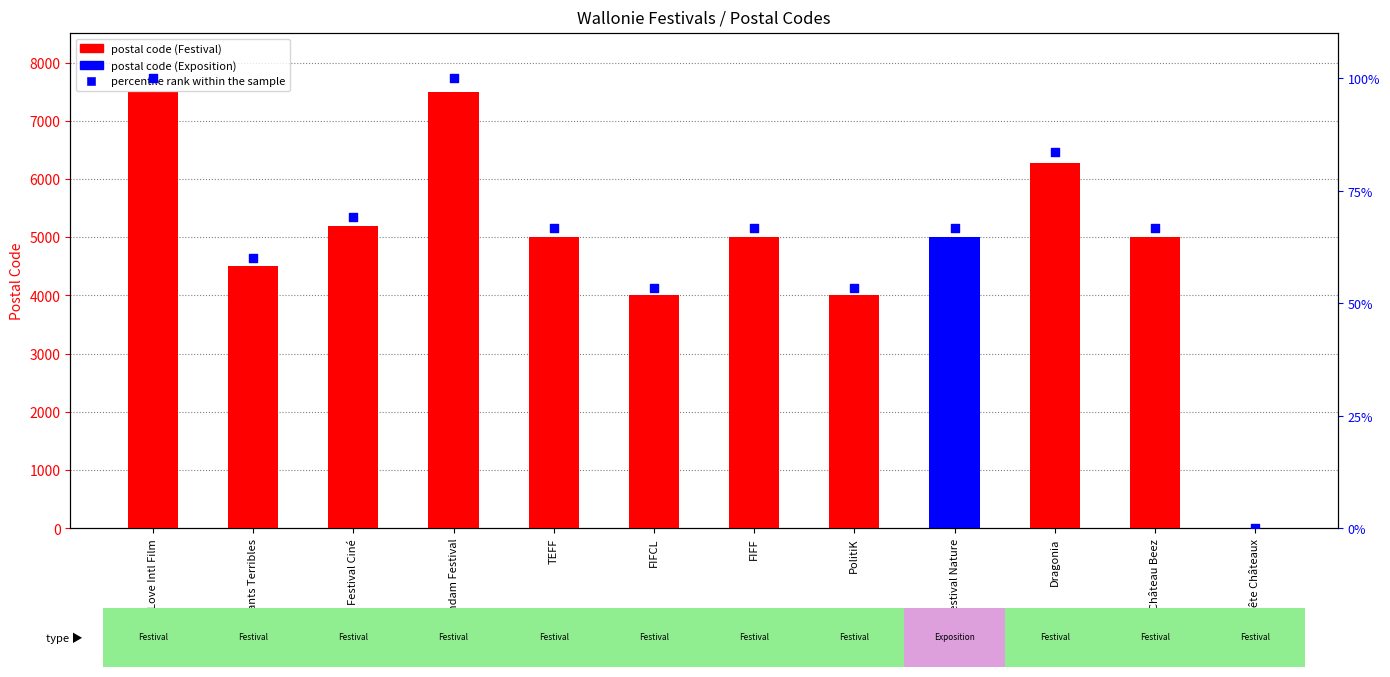

Which series has the largest total across all categories?

postal code